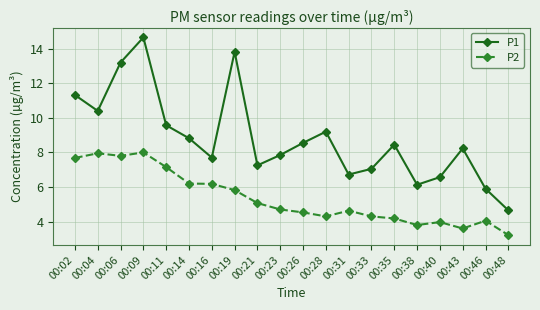

Which series changed the most between 00:14 and 00:16?

P1